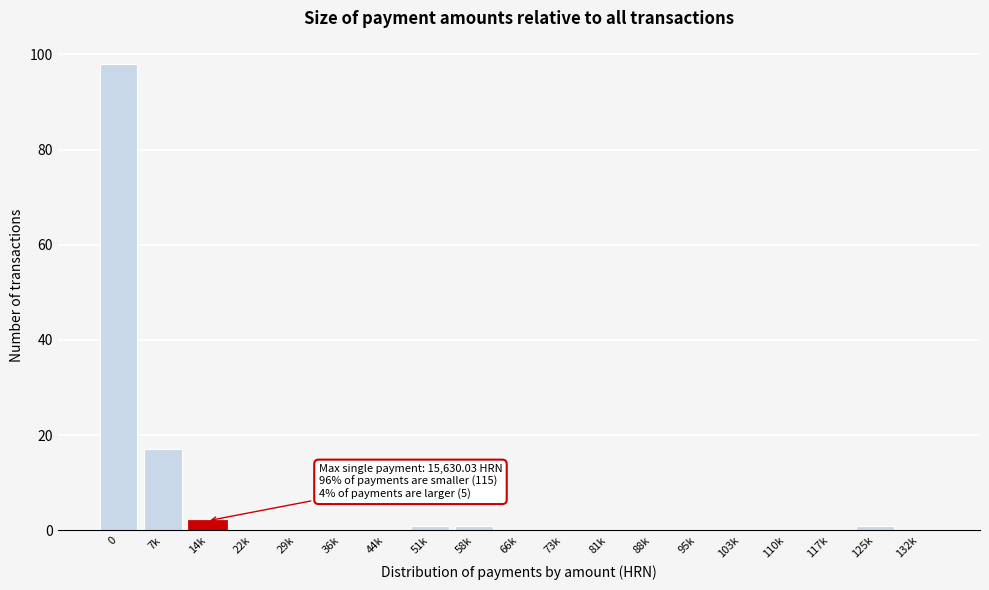

Reading left to right, transcribe all the data shown in this chart.

0=98	7k=17	14k=2	22k=0	29k=0	36k=0	44k=0	51k=1	58k=1	66k=0	73k=0	81k=0	88k=0	95k=0	103k=0	110k=0	117k=0	125k=1	132k=0